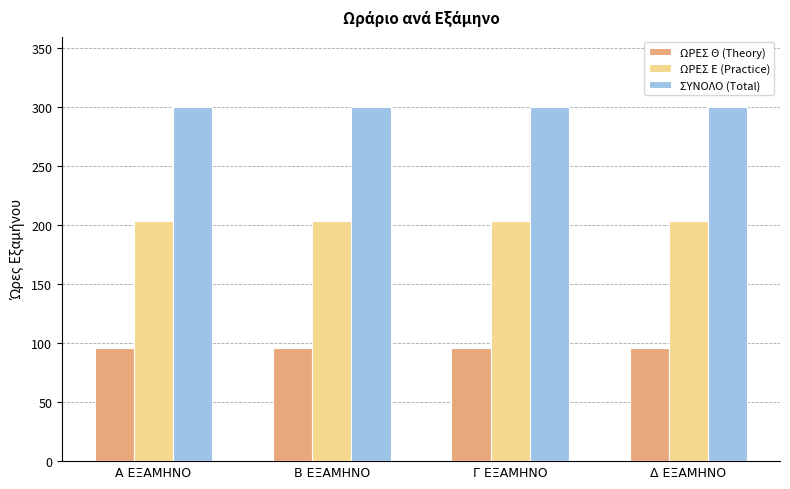

Does the chart contain any negative values?

No